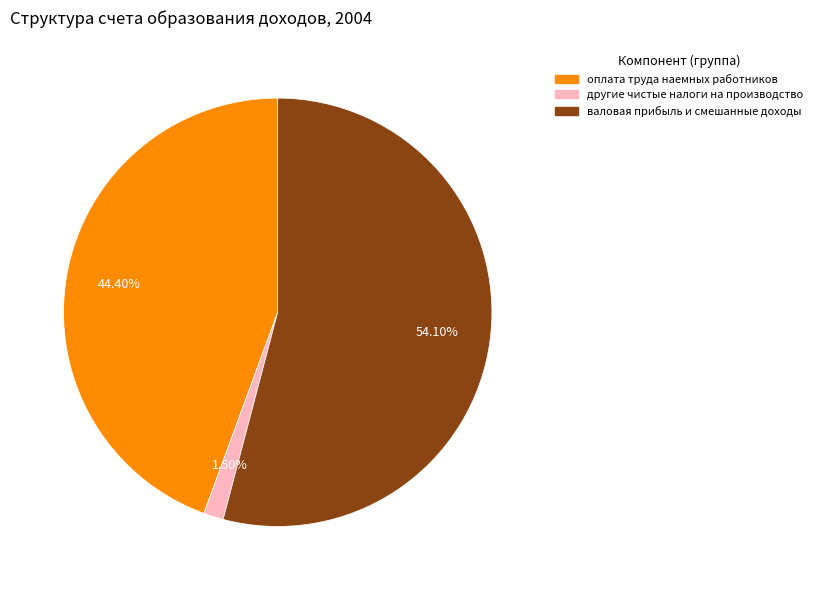

Is there a majority slice in this chart?

Yes